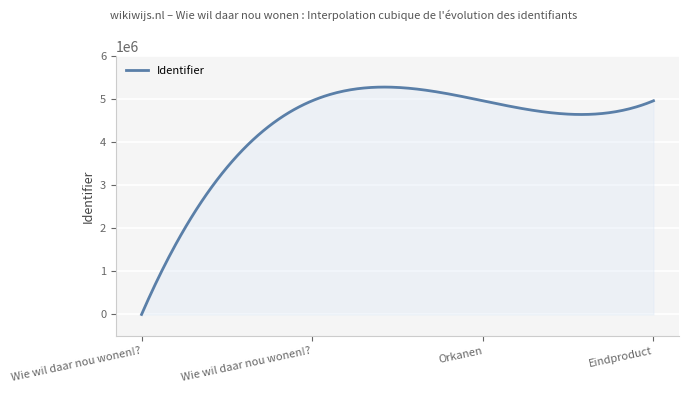

What is the greatest value displayed?

5282101.8